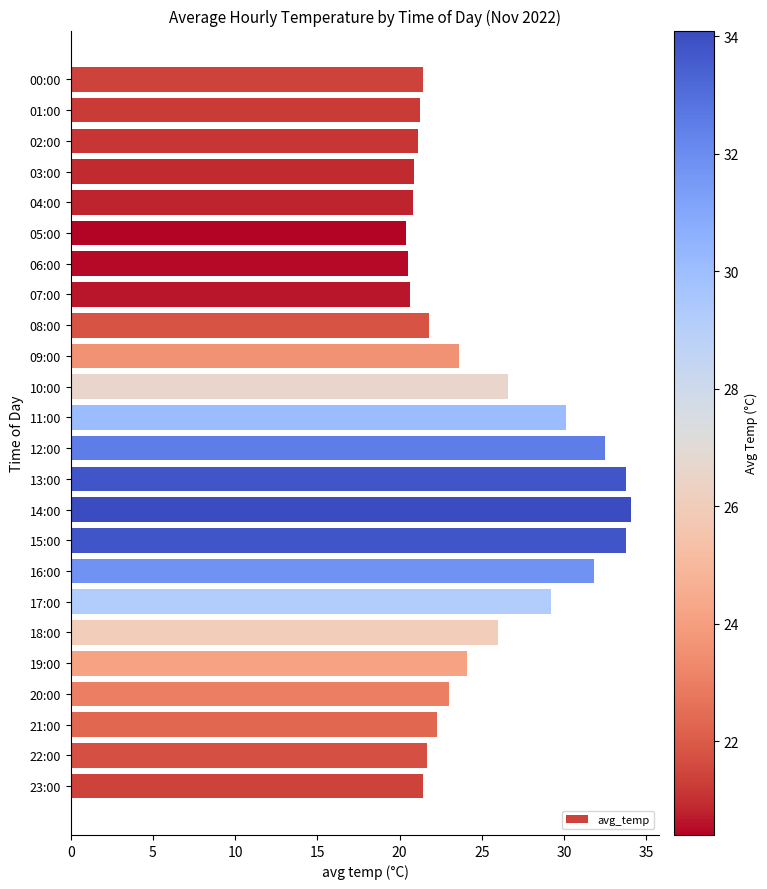

What is the maximum value shown in the chart?

34.1